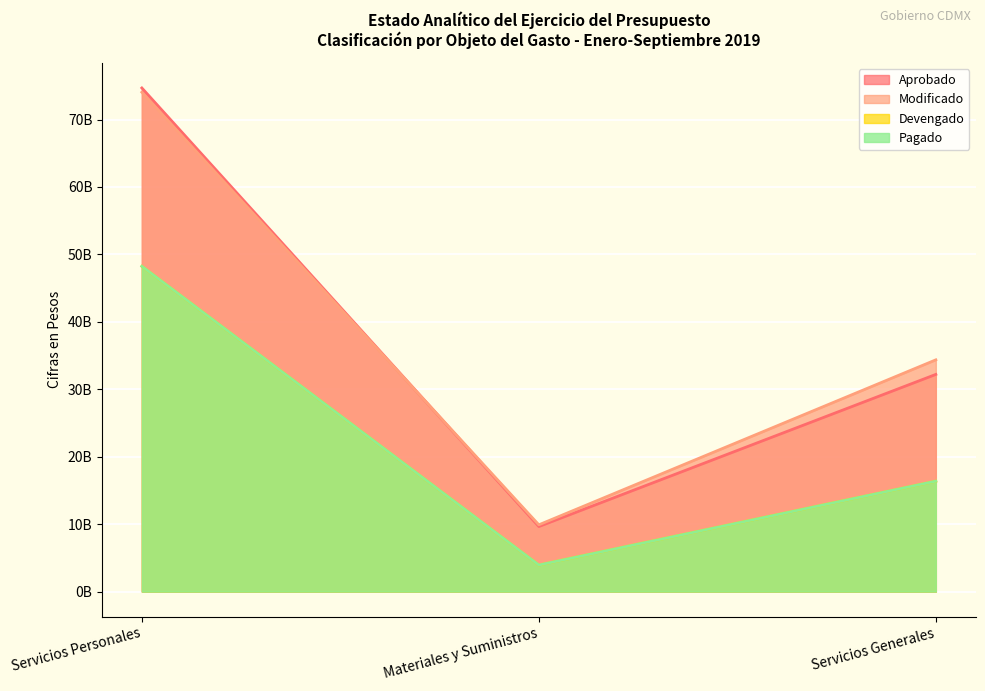

At which label does Aprobado first exceed 32205643108?

Servicios Personales